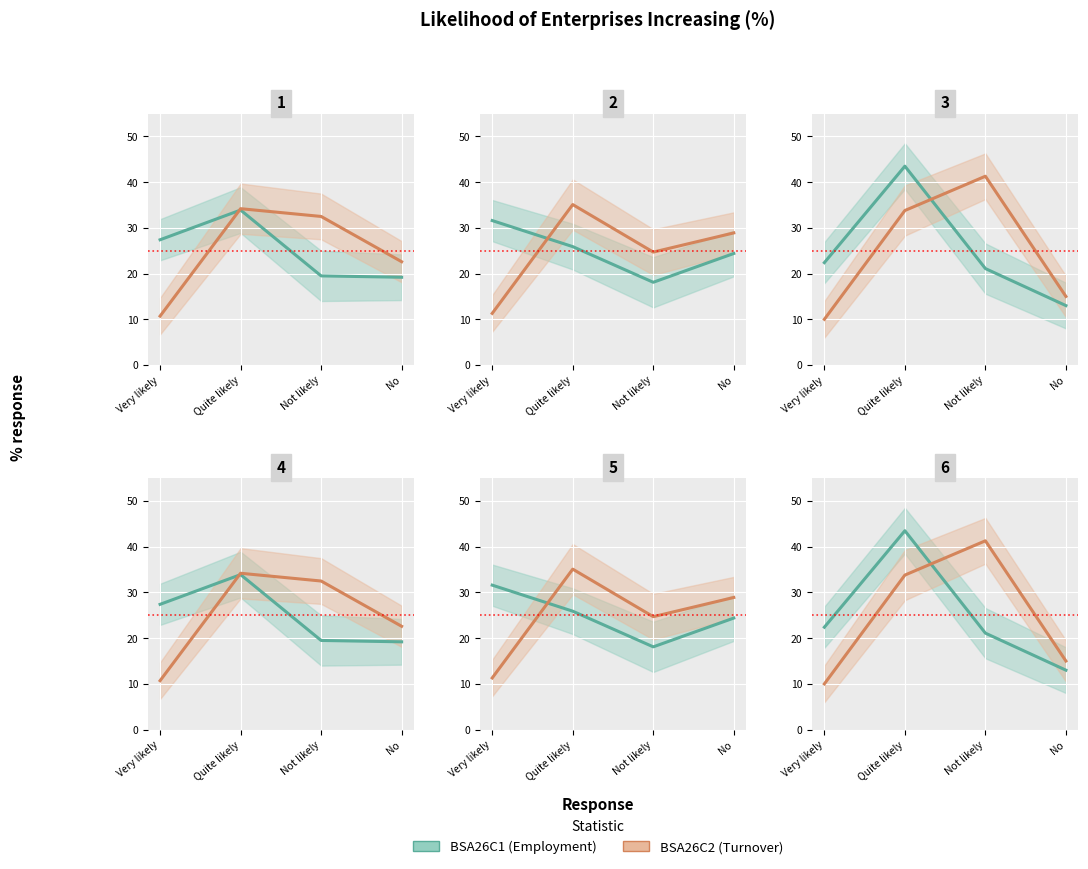

What is the value of the BSA26C2 (Turnover) point at the 1st from the left?

10.0